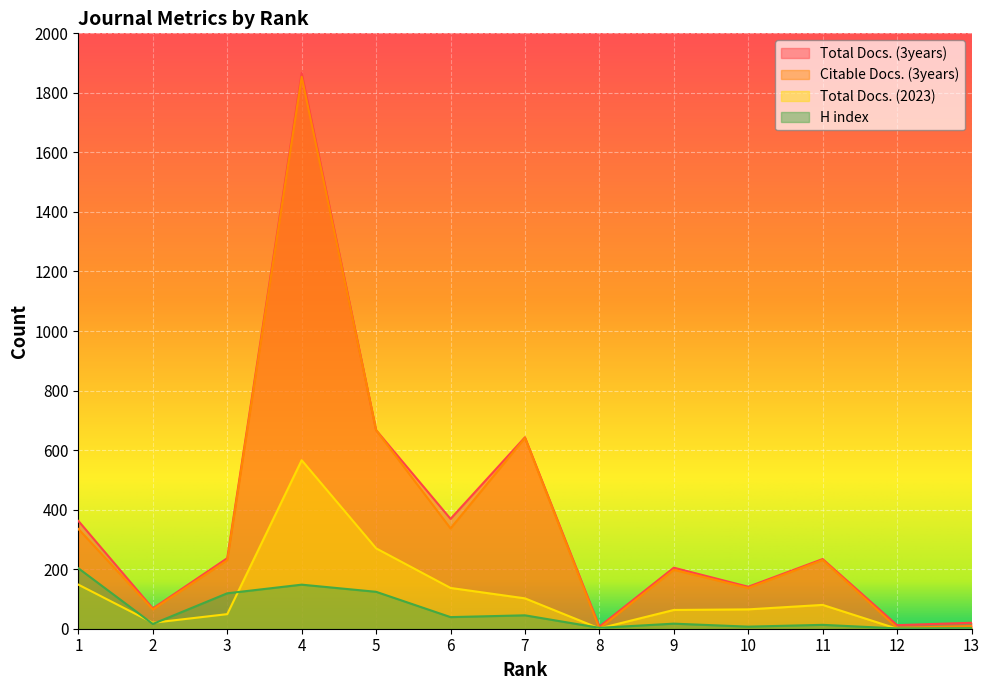

The Total Docs. (3years) series shows 68 at 2. True or false?

True